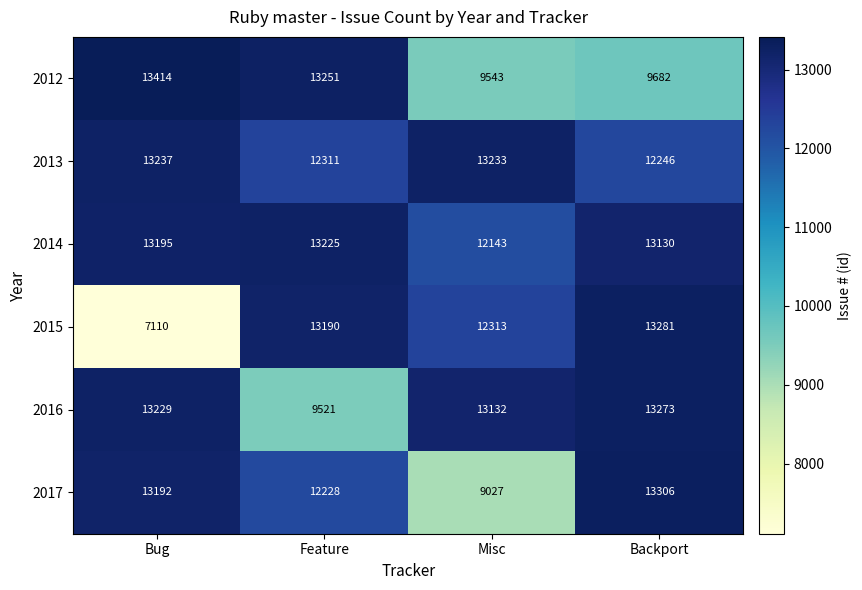

What is the highest value of the 2013 series?

13237